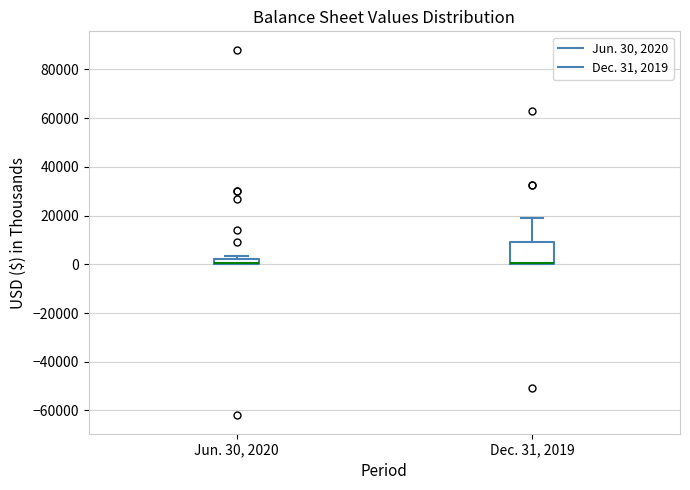

Where is the lower edge of the box for Dec. 31, 2019 on the y-axis? The values are not printed on the chart, so give them approximately, as read against the axis.

0